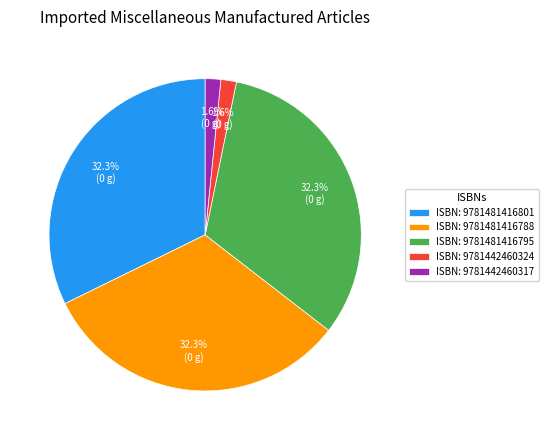

Does ISBN: 9781481416788 account for over 50% of the chart?

No